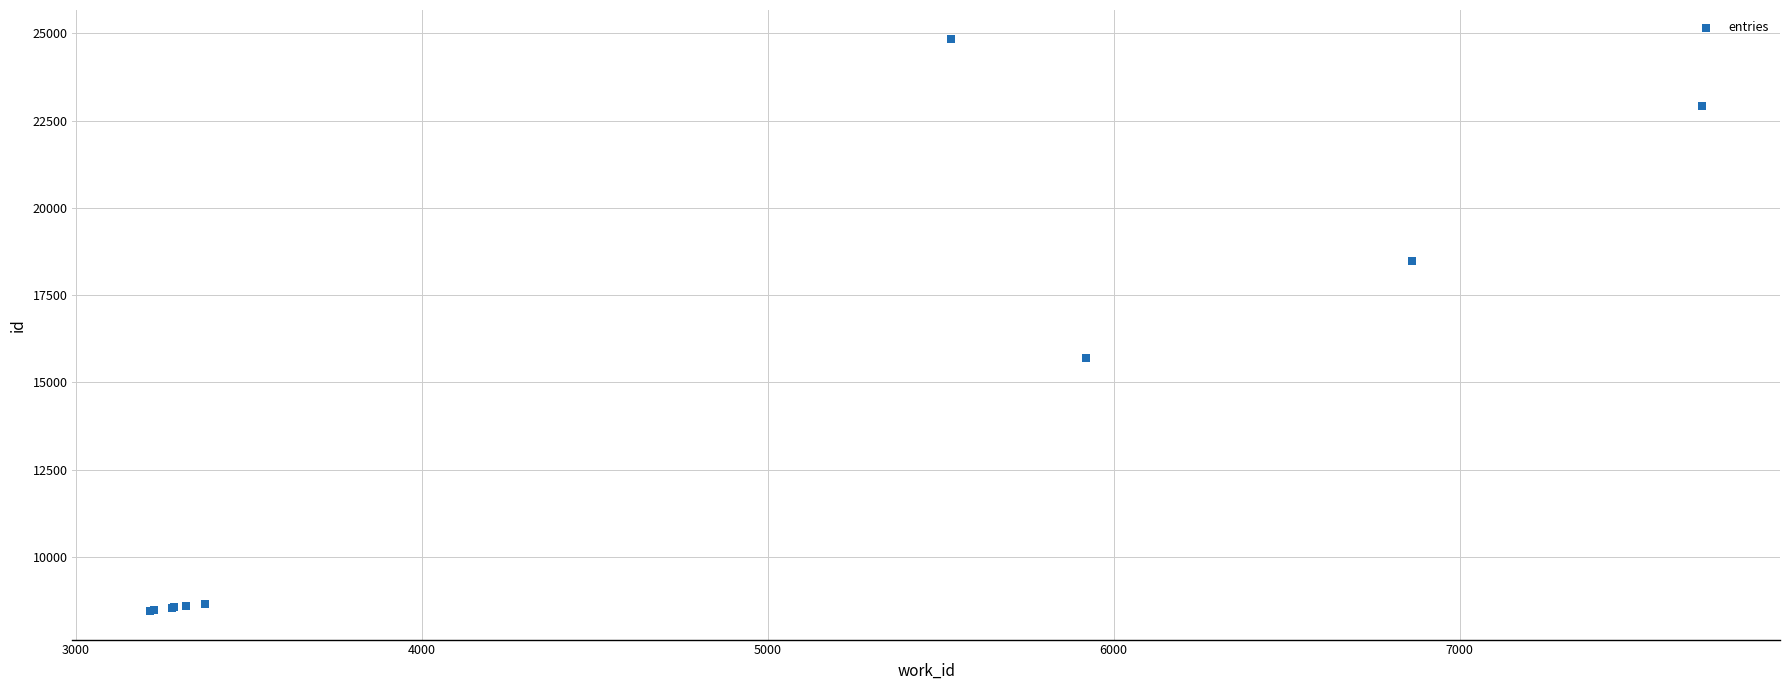

What Y value in the scatter plot is closest to 16649?

15694